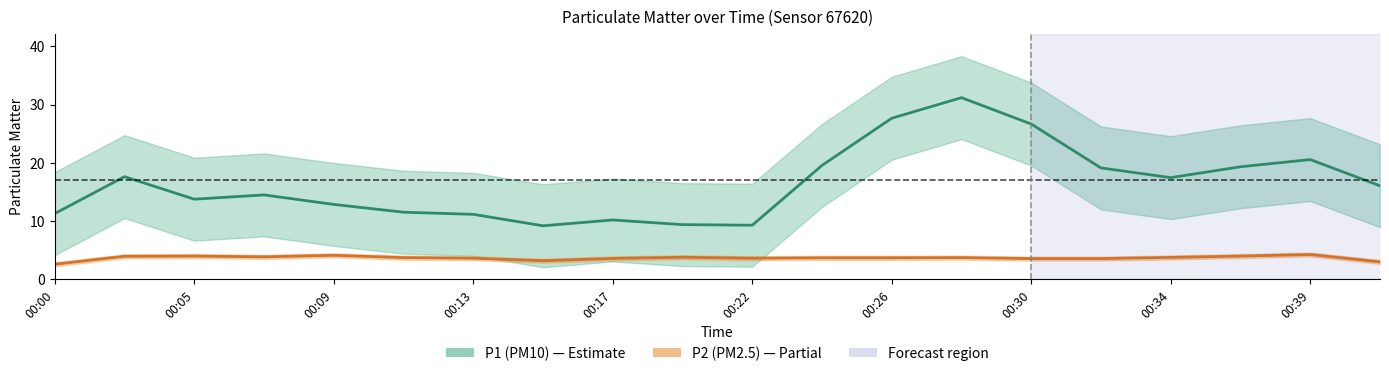

How many values in the P1 (PM10) series are below 16?

10